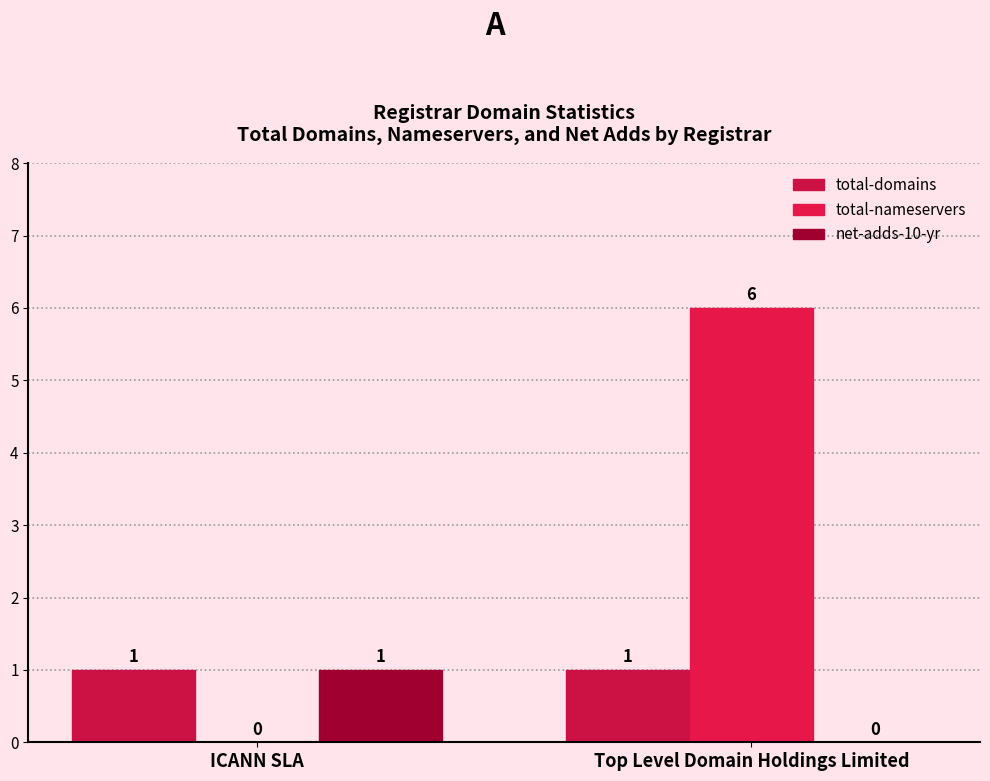

How many data points does each series have?

2